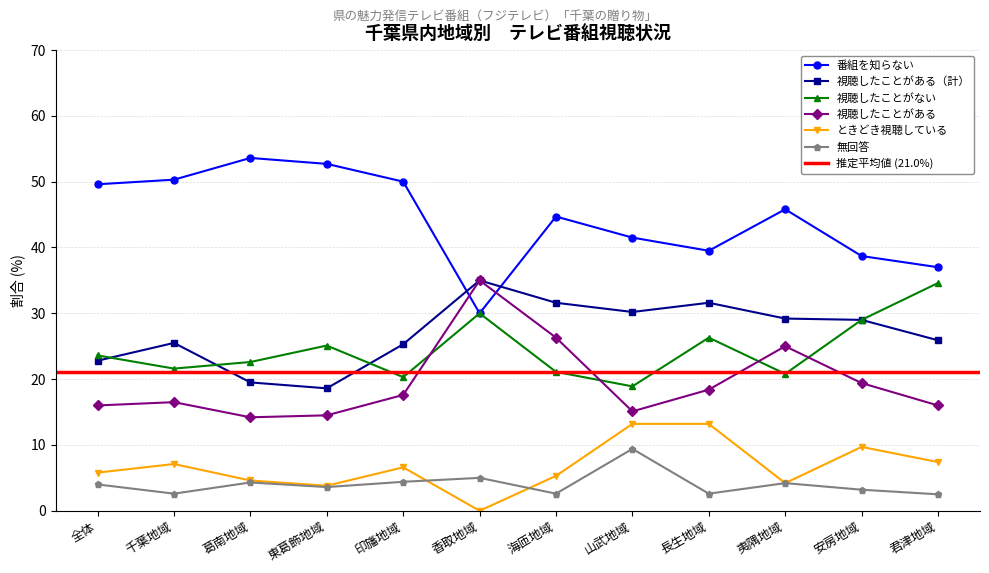

Which has a higher value, 君津地域 or 葛南地域?

葛南地域